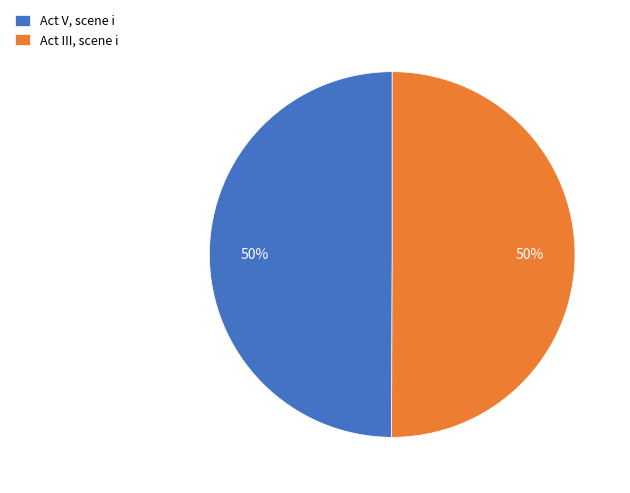

Do Act V, scene i and Act III, scene i together represent more than half of the pie?

Yes